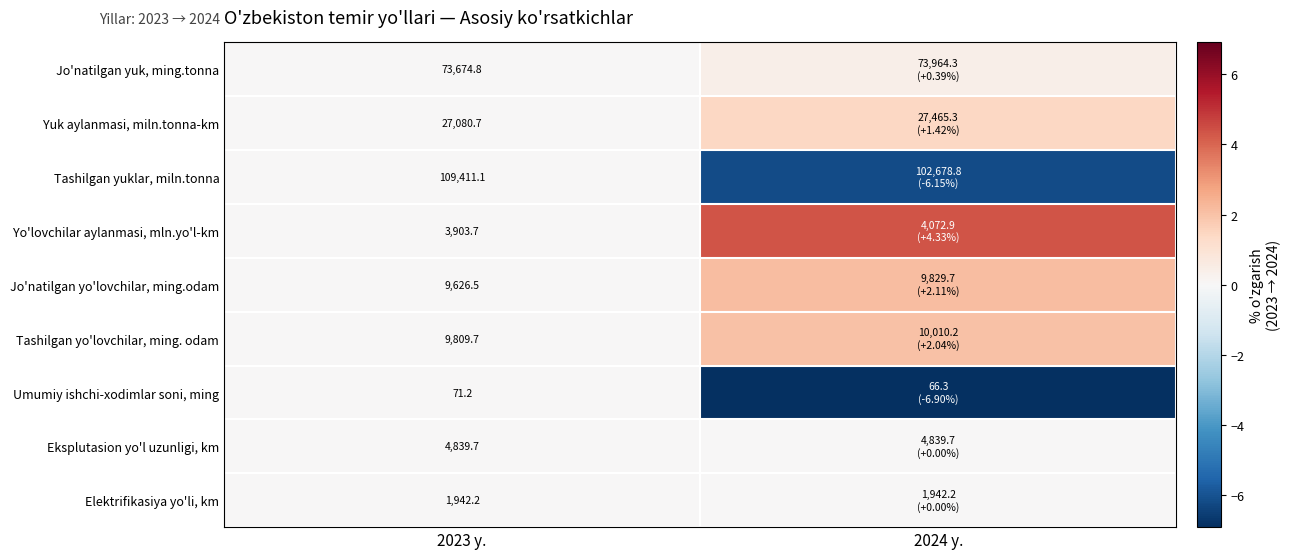

Which category has the highest value in the Yo'lovchilar aylanmasi, mln.yo'l-km series?

2024 y.